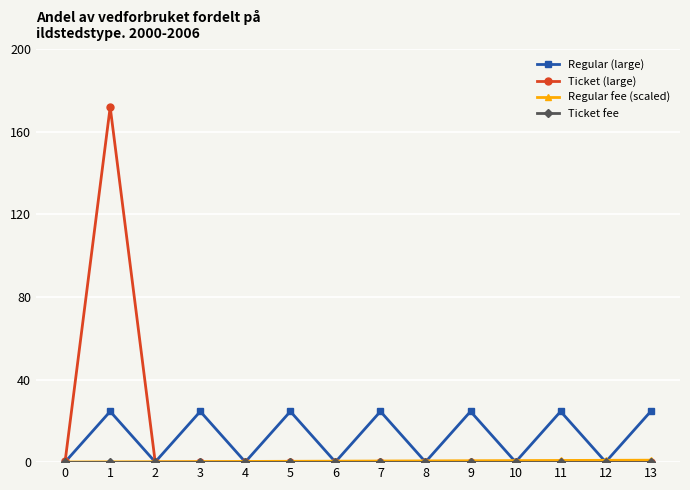

True or false: Regular (large) has more than 1 interior local peaks.

True